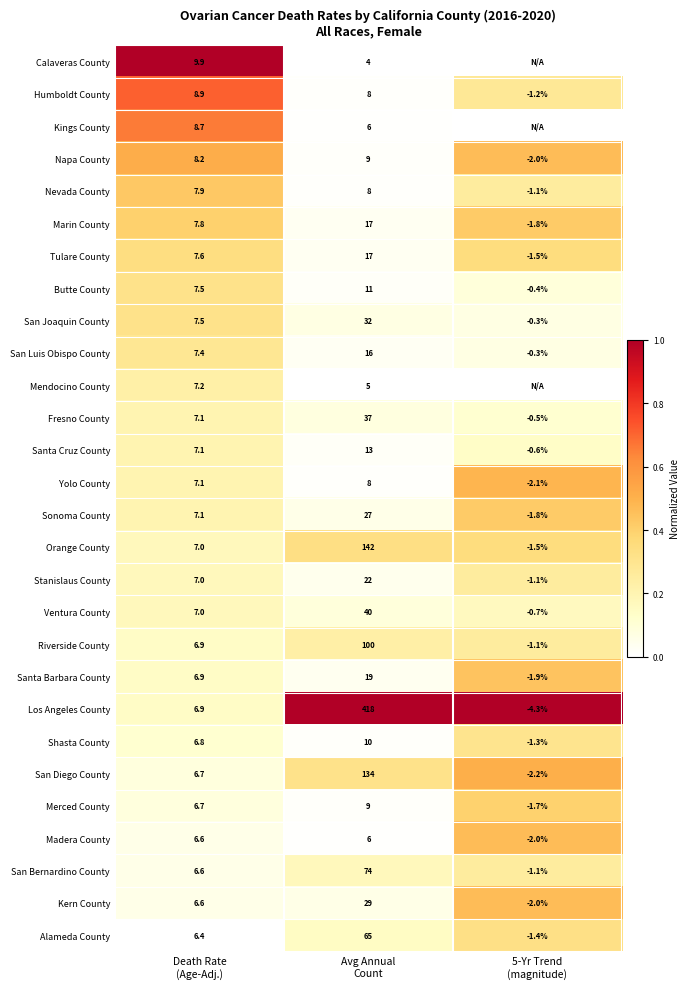

What is the minimum value for Stanislaus County?

-1.1